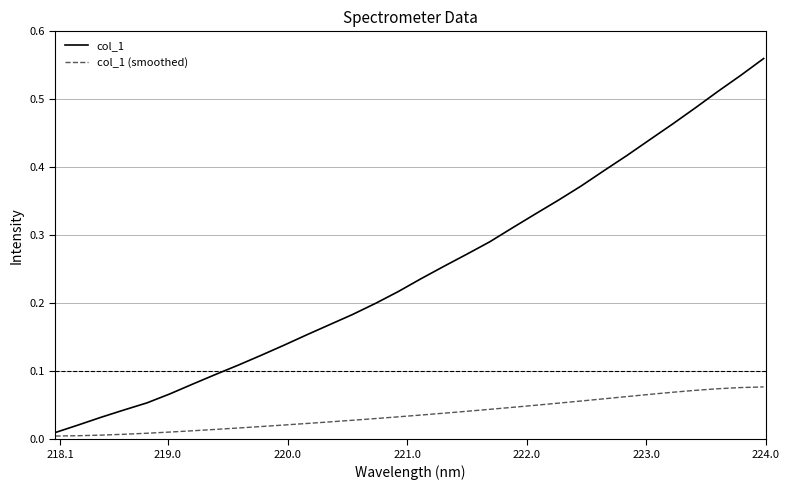

Rank the series by their average value, from highest to lowest.

col_1, col_1 (smoothed)